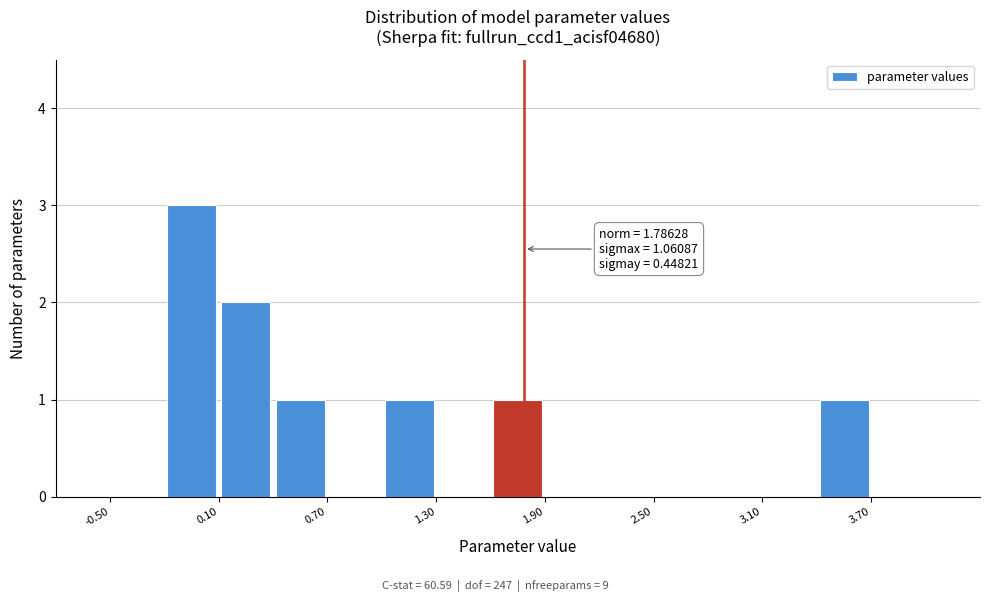

Read against the x-axis, roughly where is the centre of the tallest bar?

0.0